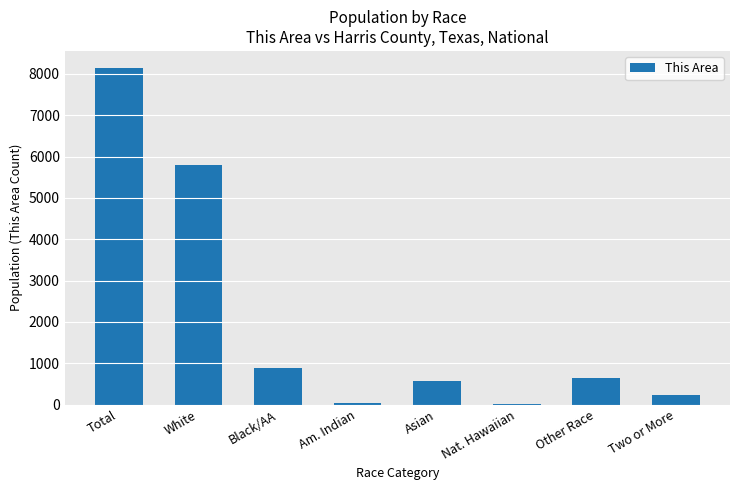

Where is the data nearest to the value 4081?

White